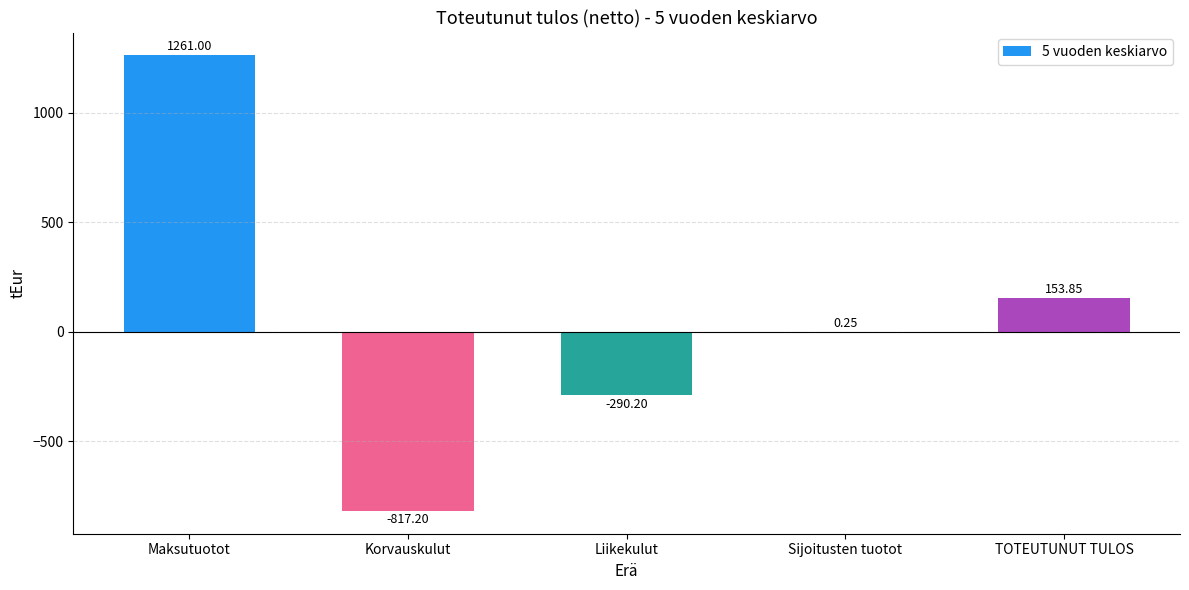

What is the change in value from Maksutuotot to TOTEUTUNUT TULOS?

-1107.2